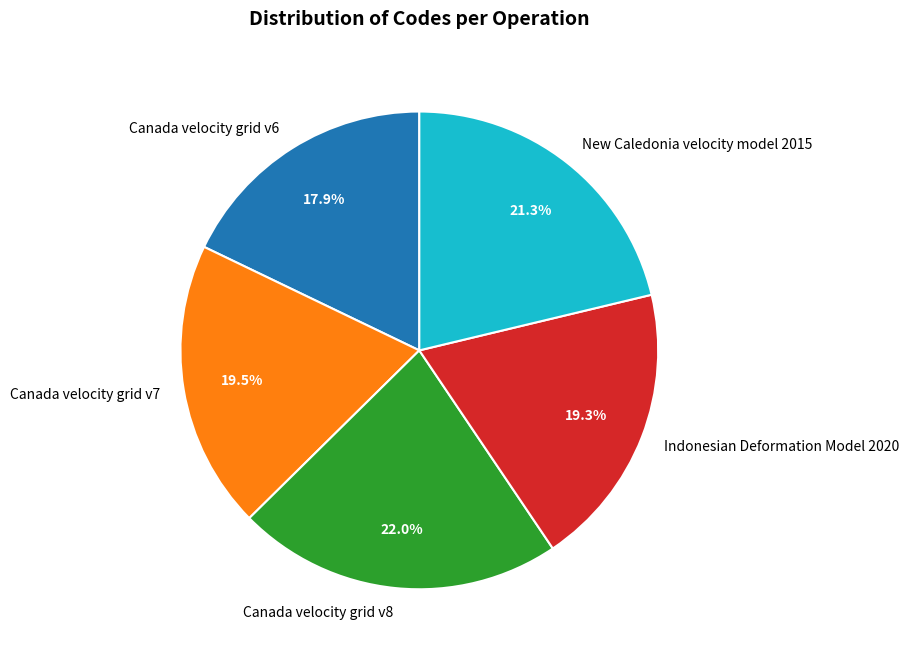

Do Canada velocity grid v8 and Canada velocity grid v6 together represent more than half of the pie?

No